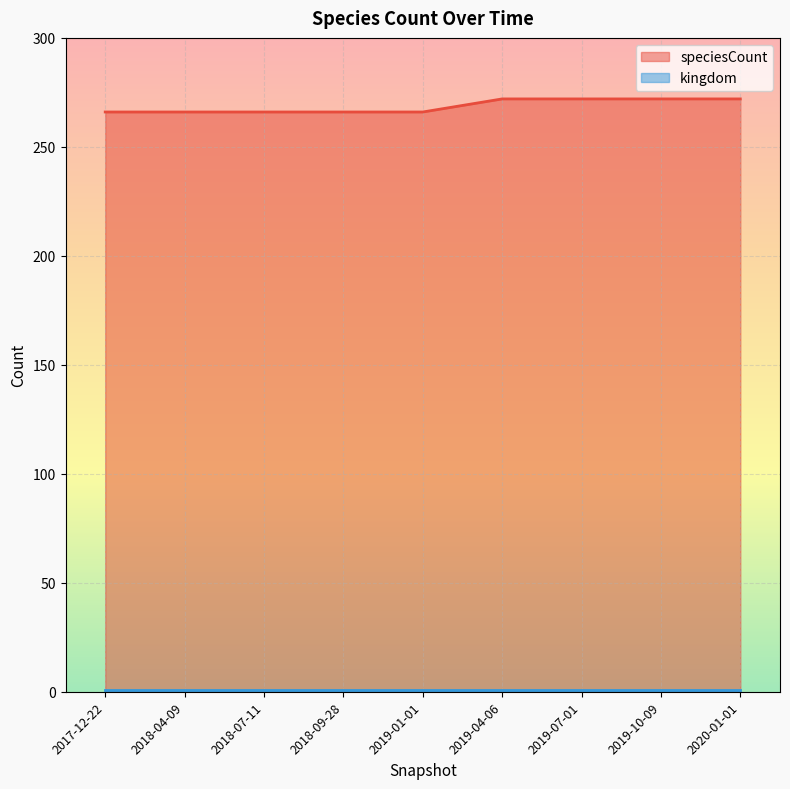

Rank the categories by value from lowest to highest.

2017-12-22, 2018-04-09, 2018-07-11, 2018-09-28, 2019-01-01, 2019-04-06, 2019-07-01, 2019-10-09, 2020-01-01